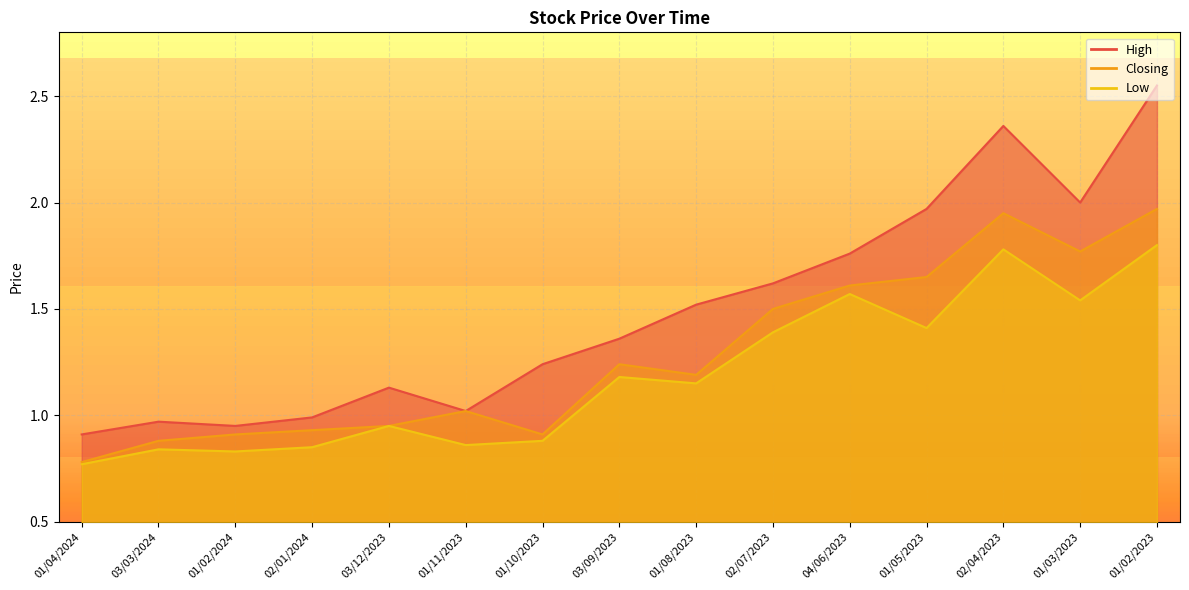

What is the label of the 4th point from the right?

01/05/2023